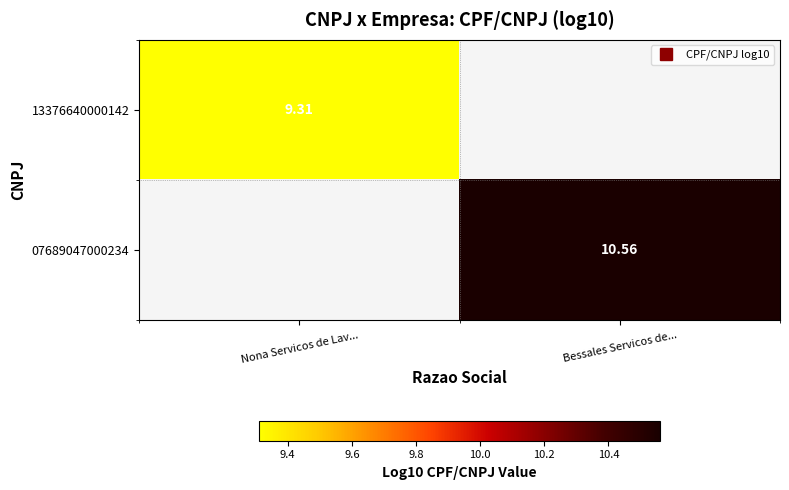

True or false: 07689047000234 has a value of 10.6 at Bessales Servicos de....

True